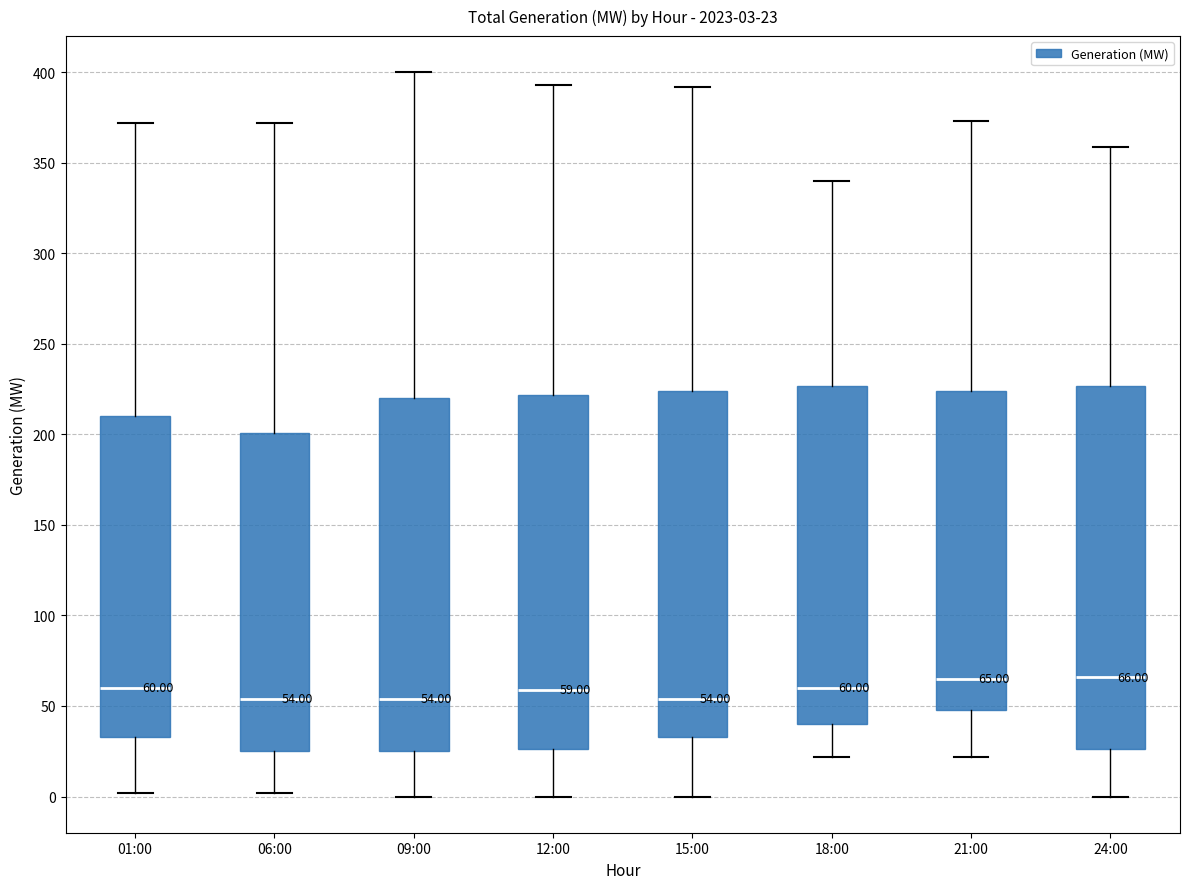

Comparing the boxes themselves (not the whiskers), which one is the tallest?

24:00